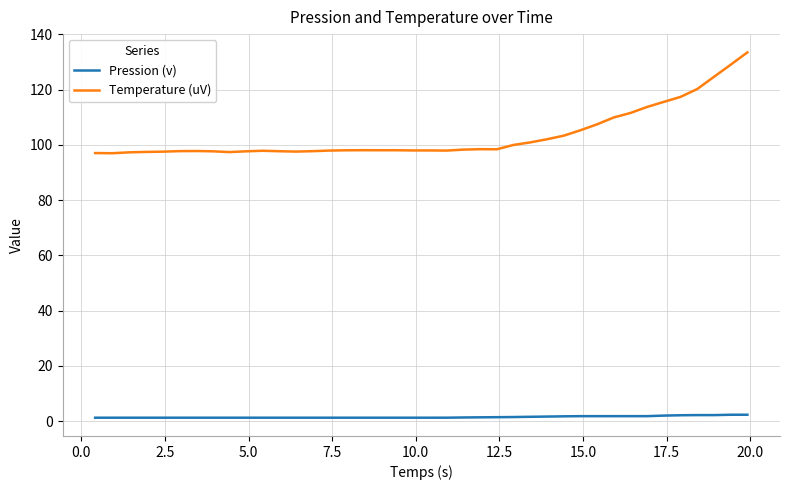

Which series has the largest total across all categories?

Temperature (uV)